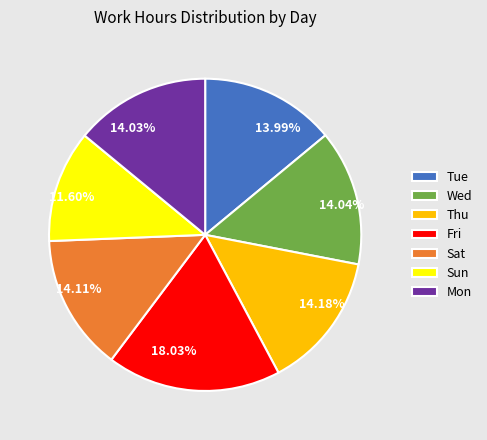

What percentage do Tue and Fri together represent?

32.0%